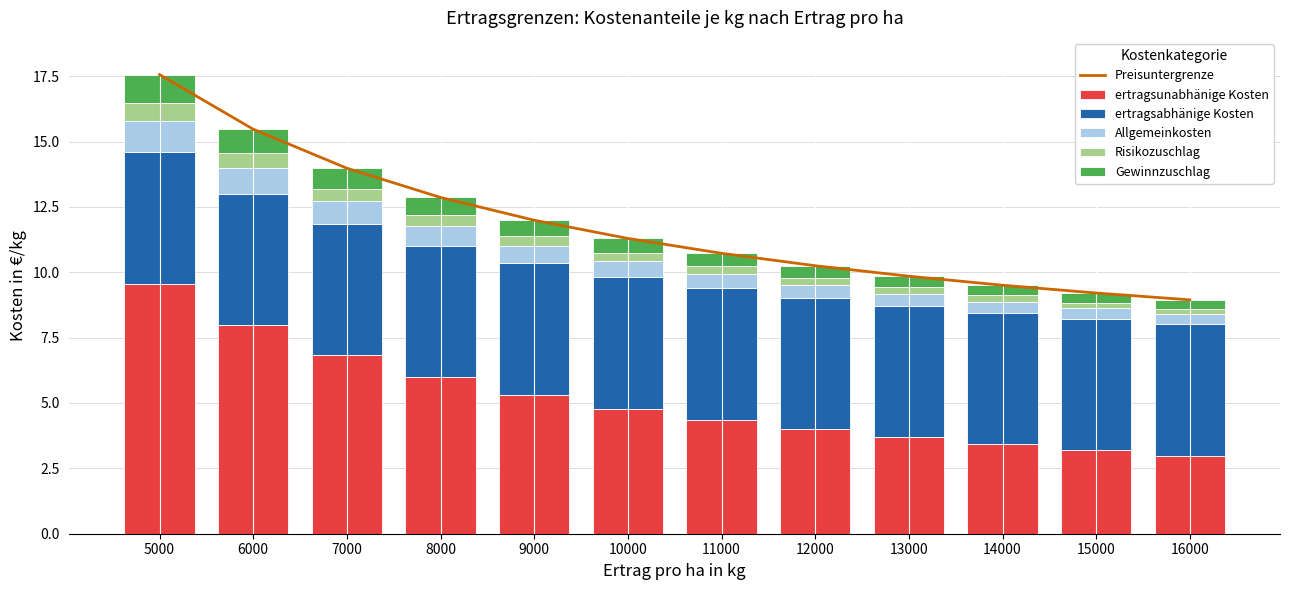

What is the greatest value displayed?

17.6